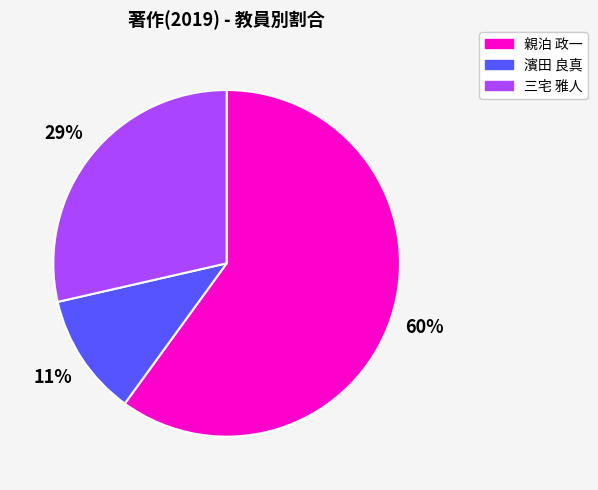

To the nearest percent, what is the combined percentage of 濱田 良真 and 親泊 政一?

71%